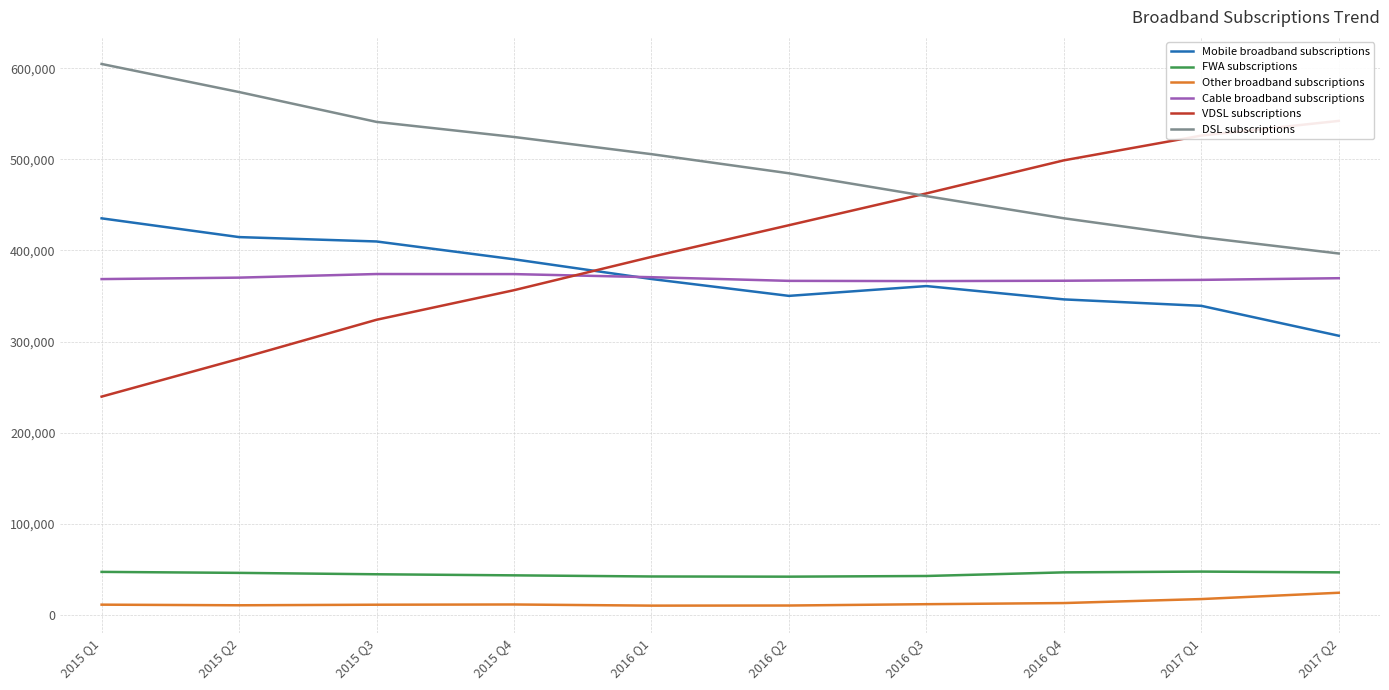

How many intersections are there between Mobile broadband subscriptions and Cable broadband subscriptions?

1